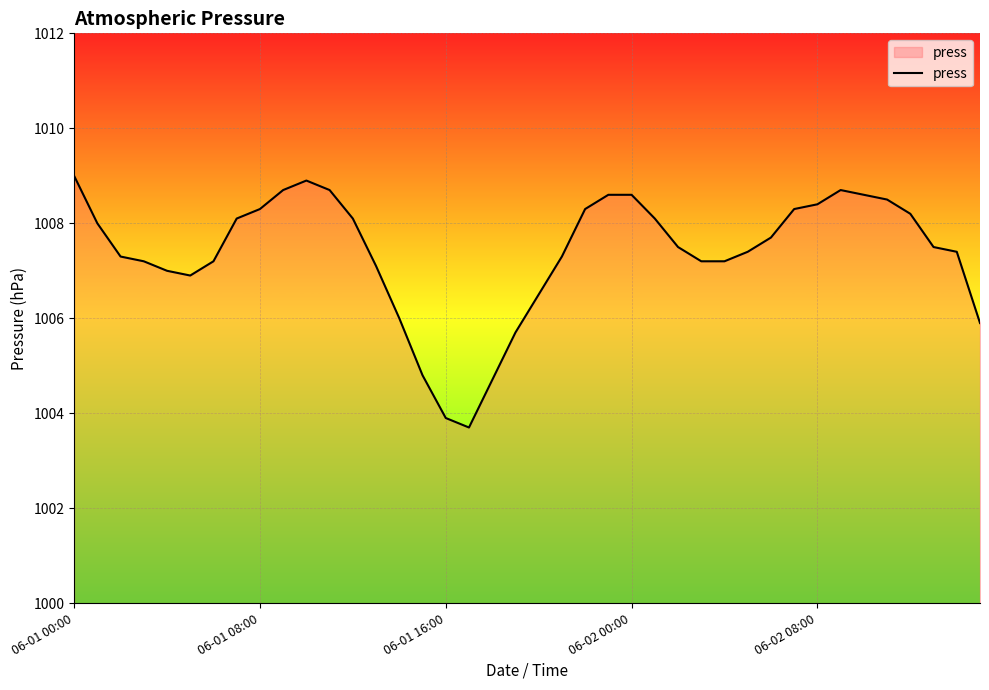

What is the greatest value displayed?

1009.0